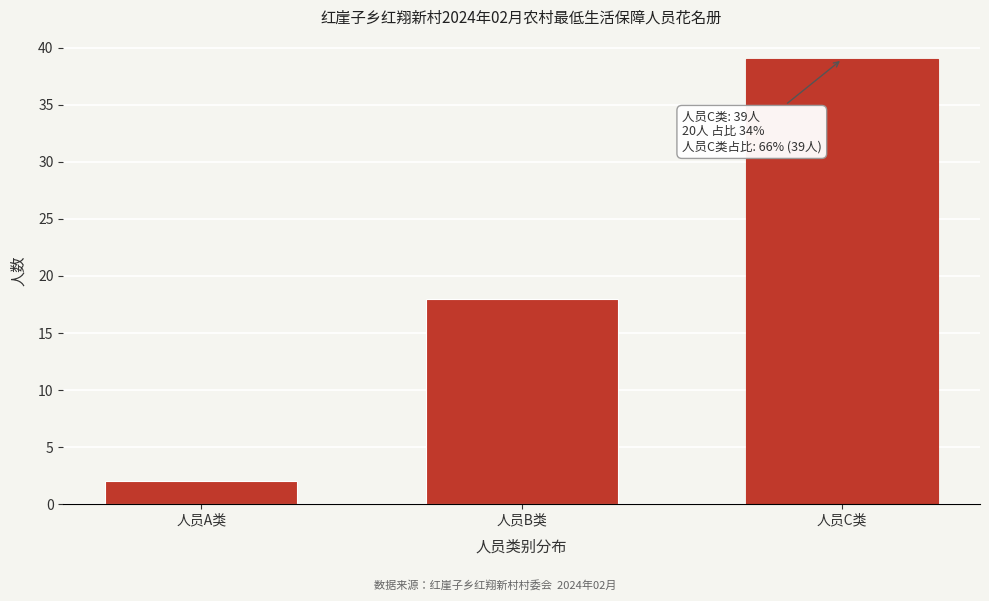

Reading right to left, extract all data points from this chart.

39	18	2